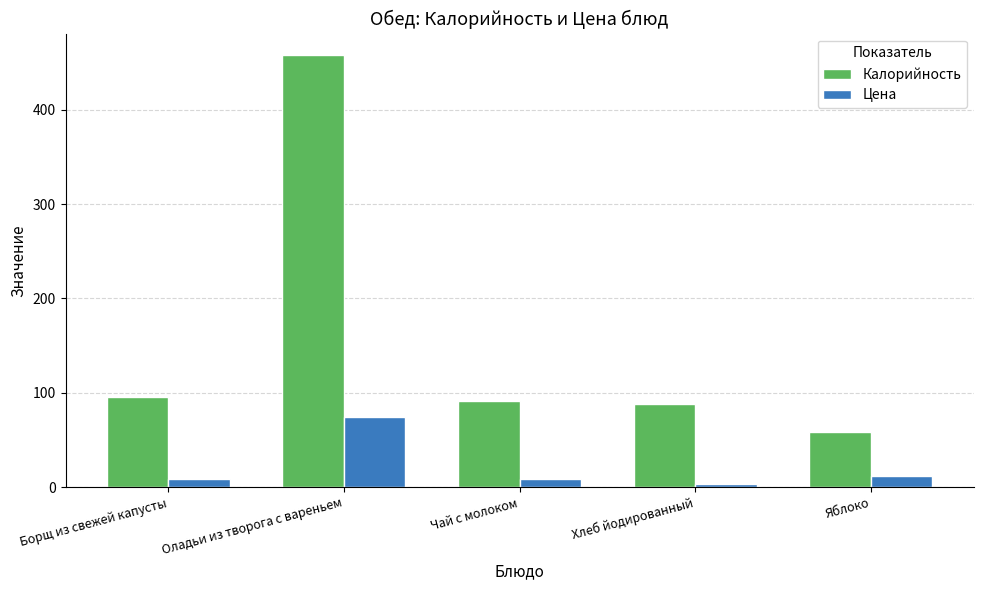

Rank the series by their average value, from highest to lowest.

Калорийность, Цена